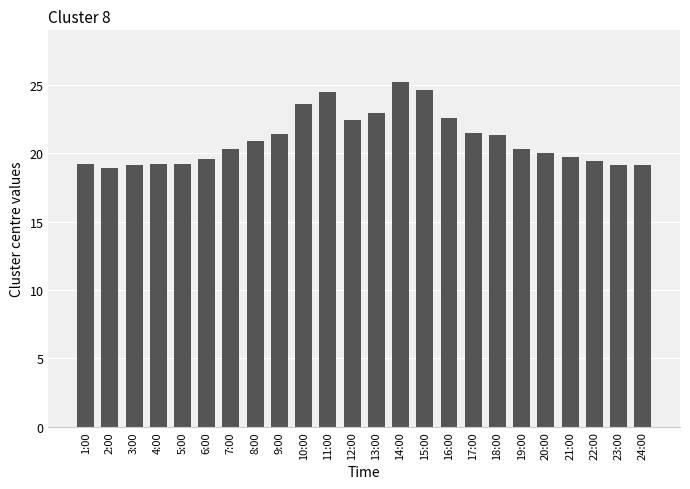

Is it true that the value at 16:00 is 22.6?

True